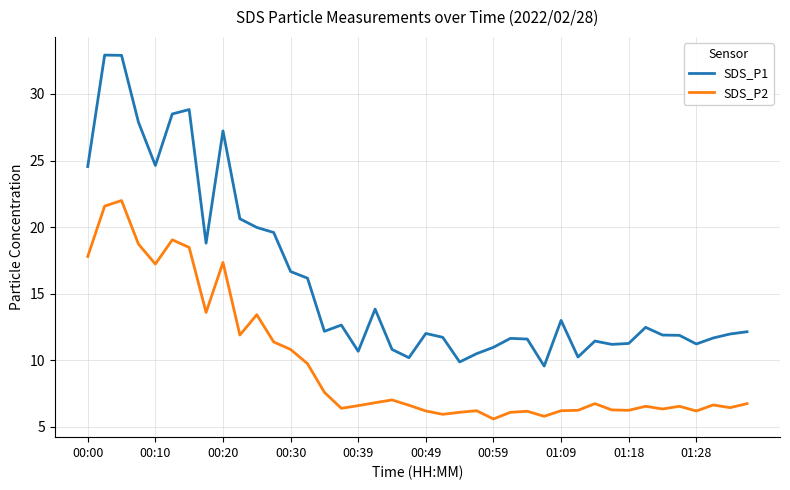

What is the minimum value for SDS_P2?

5.6